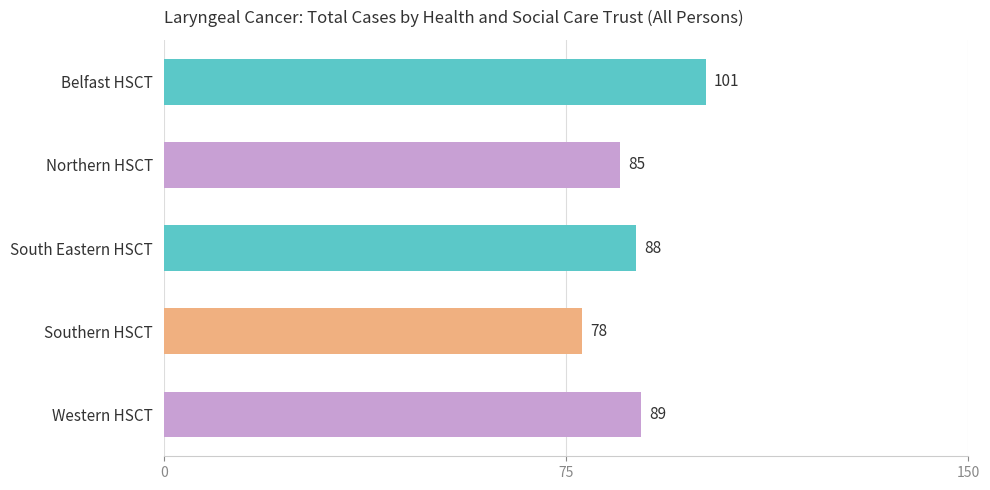

Reading top to bottom, list all the values displayed in this chart.

101	85	88	78	89